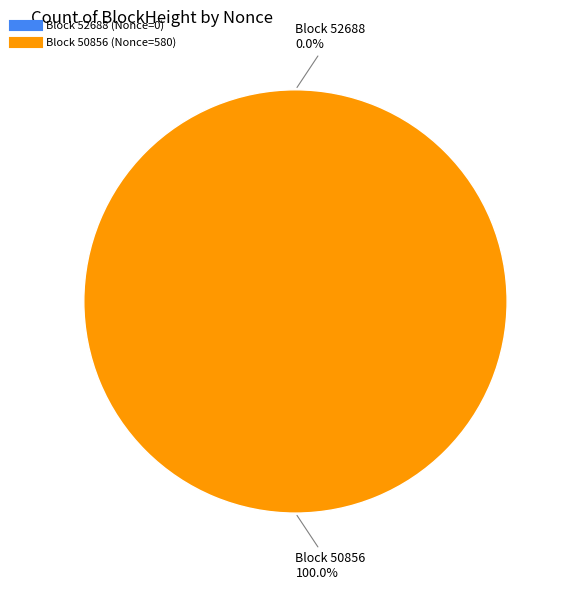

Which category accounts for the majority?

50856